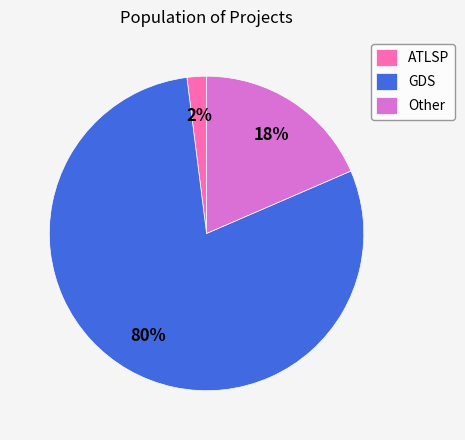

What is the majority slice?

GDS